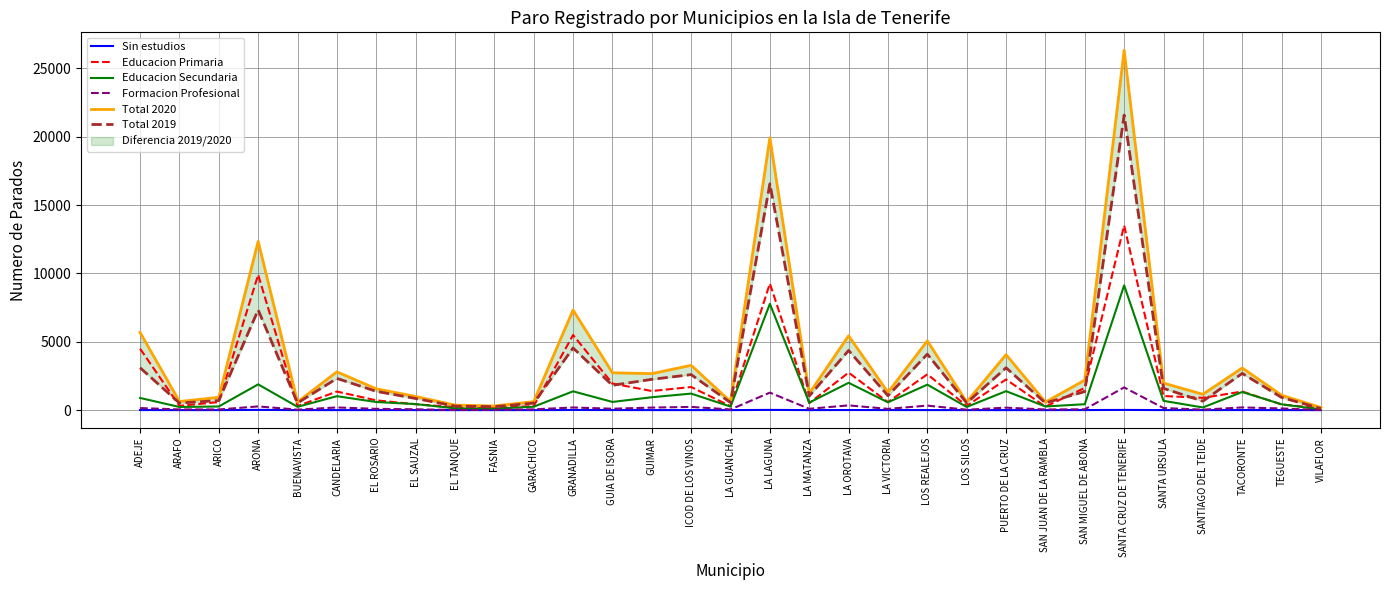

List the labels in order of Total 2019 value, largest first.

SANTA CRUZ DE TENERIFE, LA LAGUNA, ARONA, GRANADILLA, LA OROTAVA, LOS REALEJOS, ADEJE, PUERTO DE LA CRUZ, TACORONTE, ICOD DE LOS VINOS, CANDELARIA, GUIMAR, GUIA DE ISORA, SANTA URSULA, EL ROSARIO, SAN MIGUEL DE ABONA, LA VICTORIA, LA MATANZA, TEGUESTE, EL SAUZAL, ARICO, SANTIAGO DEL TEIDE, LA GUANCHA, LOS SILOS, SAN JUAN DE LA RAMBLA, BUENAVISTA, ARAFO, GARACHICO, EL TANQUE, FASNIA, VILAFLOR